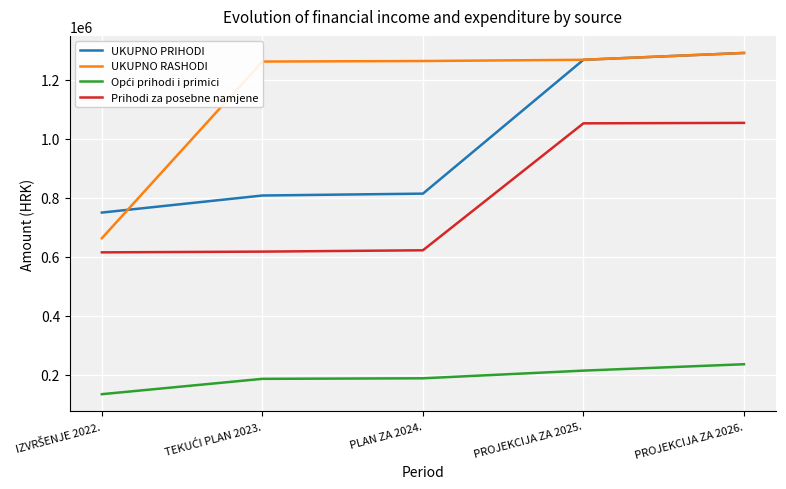

Is it true that Prihodi za posebne namjene equals 291439.9 at PROJEKCIJA ZA 2025.?

False